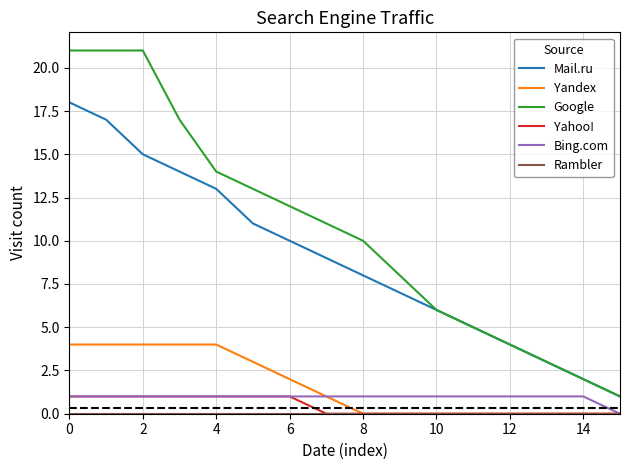

Which series has the largest total across all categories?

Google